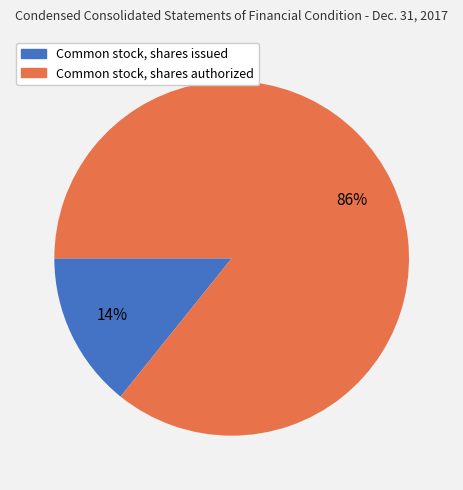

Which category has the biggest portion of the pie?

Common stock, shares authorized